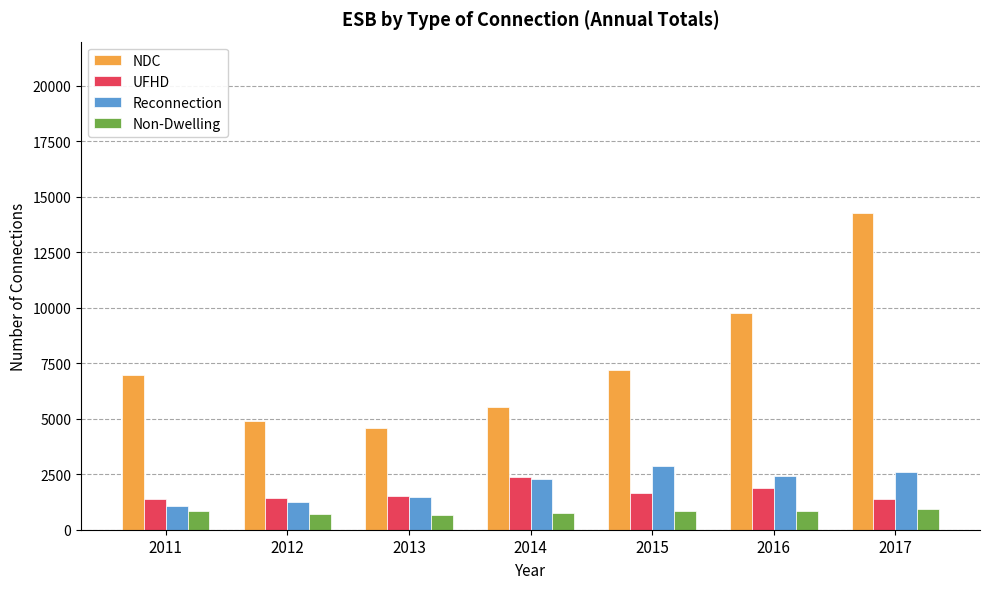

How many series are shown in this chart?

4